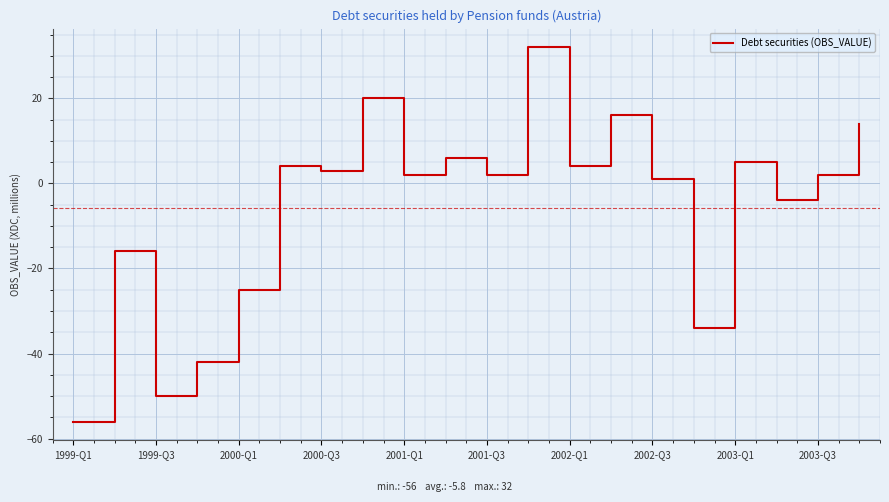

What is the smallest value displayed?

-56